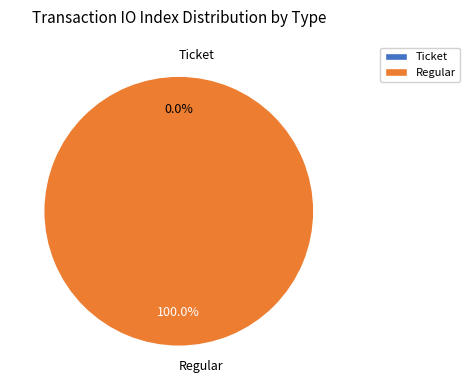

Does Ticket (io_index=0) represent more than half of the total?

No